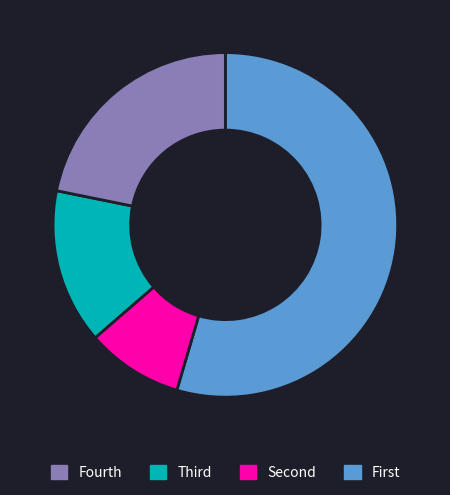

Does any single category account for the majority?

Yes